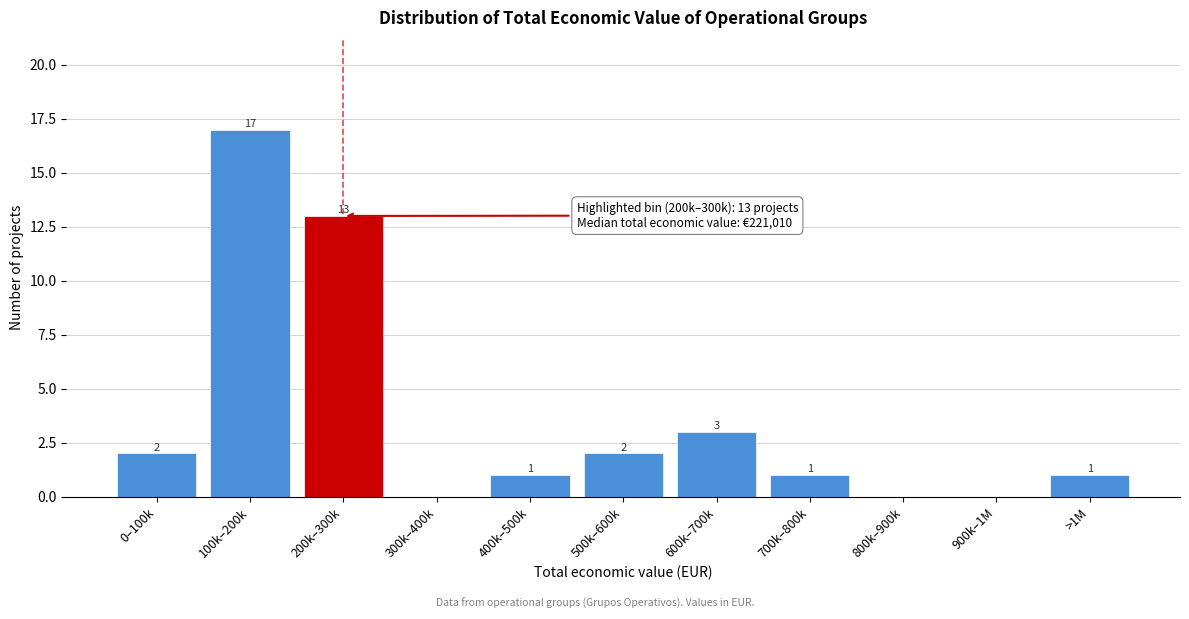

Reading left to right, what are all the values shown in this chart?

0–100k=2	100k–200k=17	200k–300k=13	300k–400k=0	400k–500k=1	500k–600k=2	600k–700k=3	700k–800k=1	800k–900k=0	900k–1M=0	>1M=1